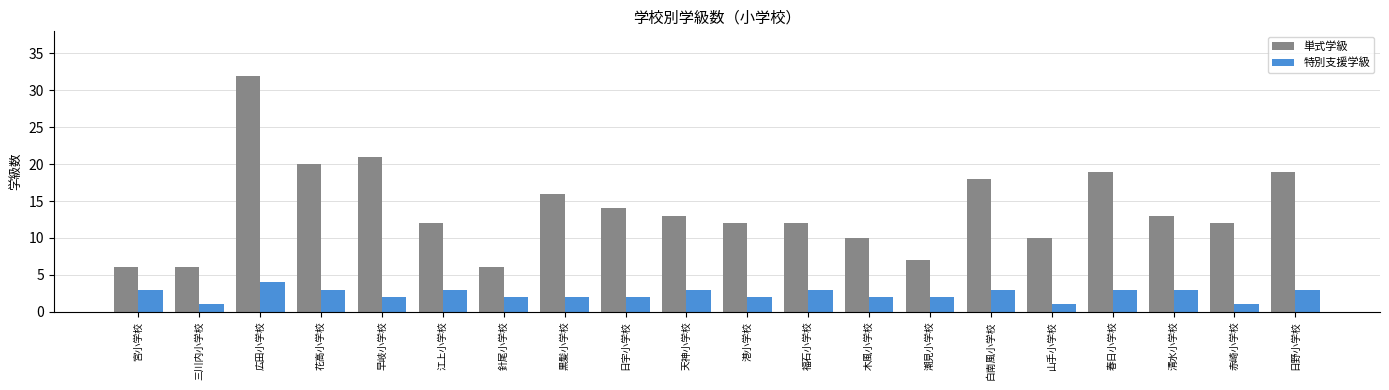

List the series in order of their overall mean, highest first.

単式学級, 特別支援学級